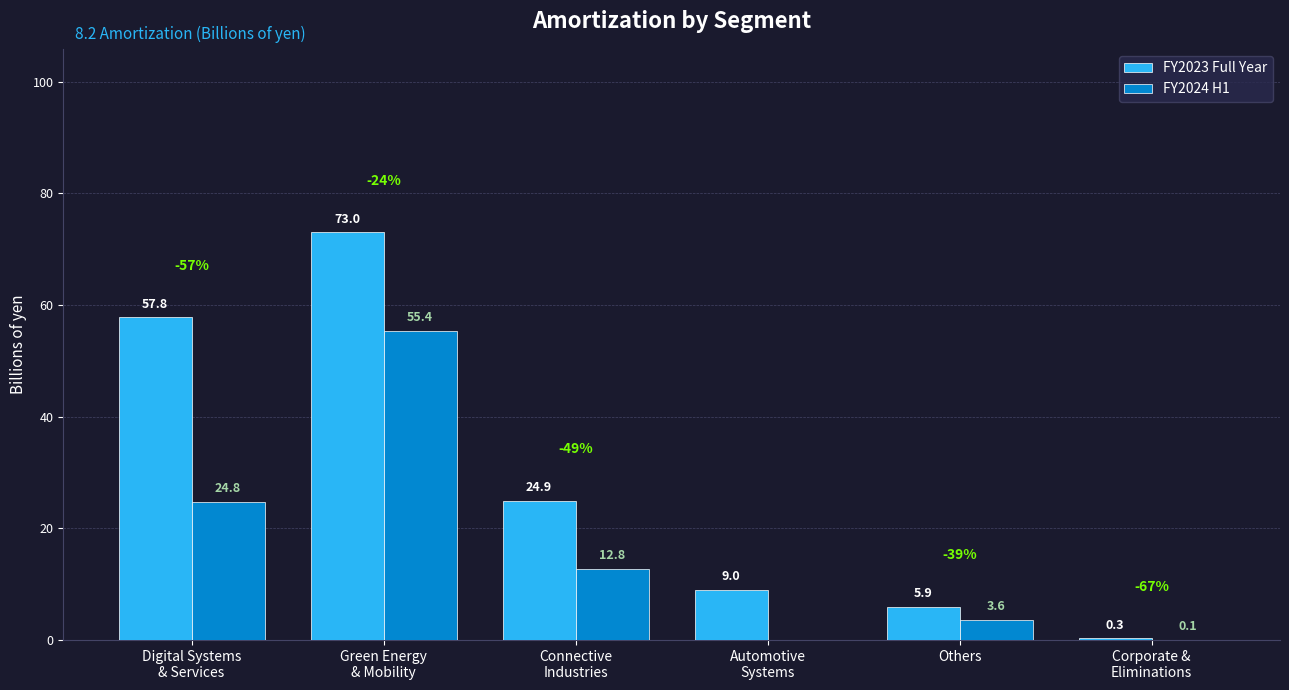

Where is FY2023 Full Year nearest to the value 36?

Connective
Industries